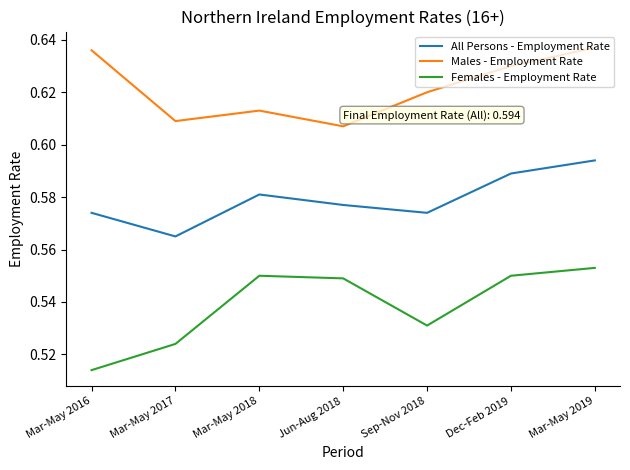

At how many categories does at least one series exceed 0?

7